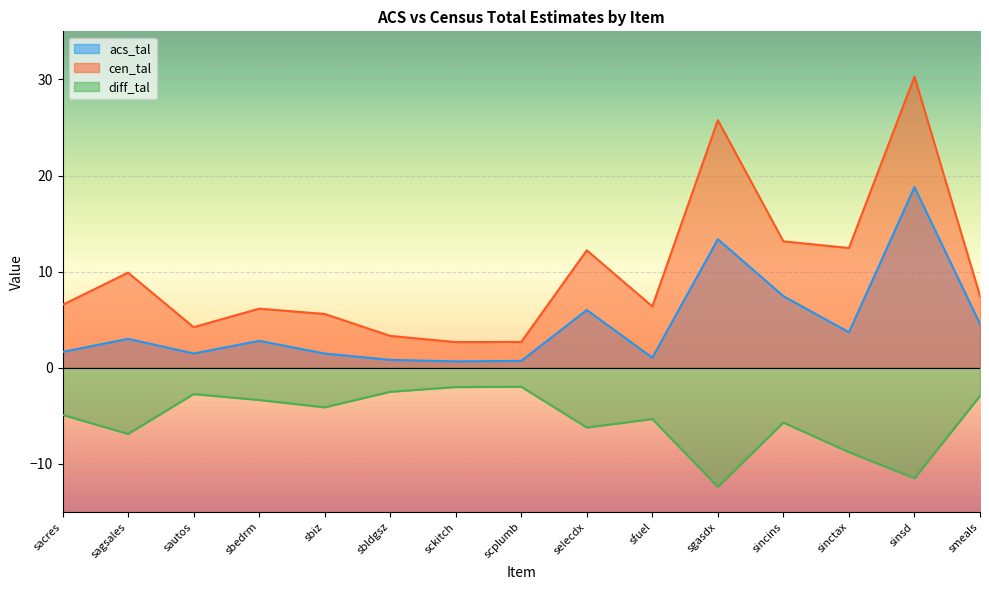

Read the diff_tal value at sbedrm.

-3.3